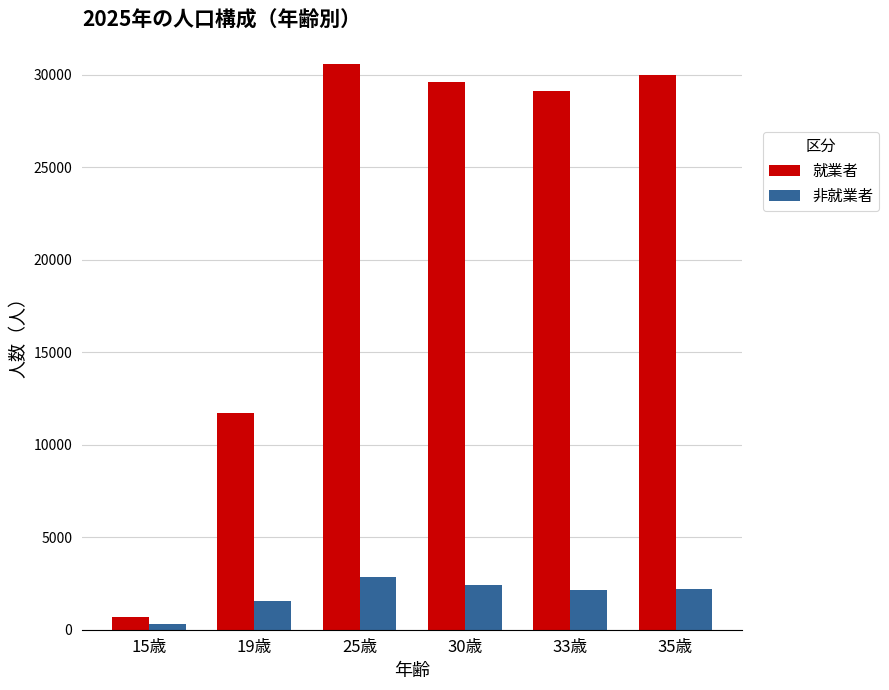

What are all the series names shown in the legend?

就業者, 非就業者